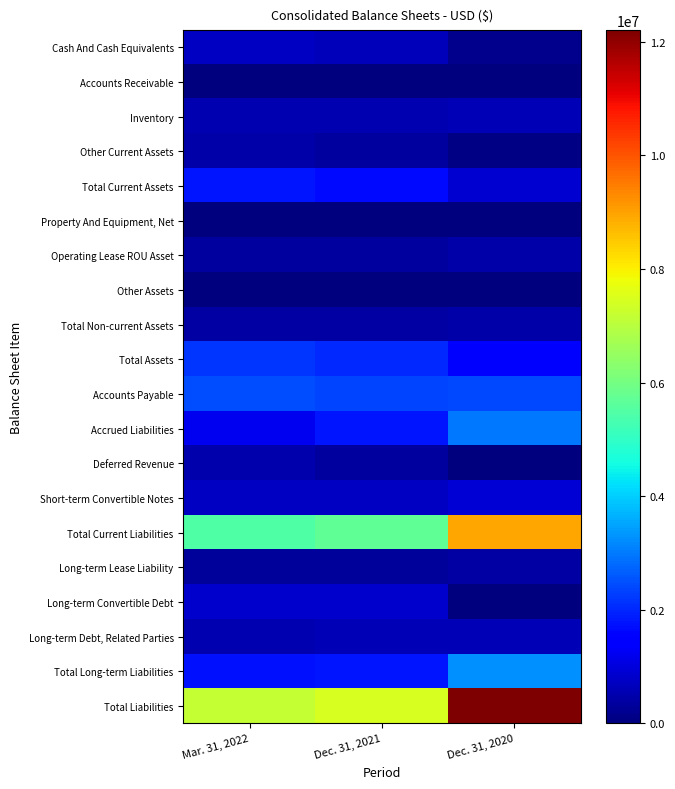

Which label corresponds to the smallest value in the chart?

Dec. 31, 2020